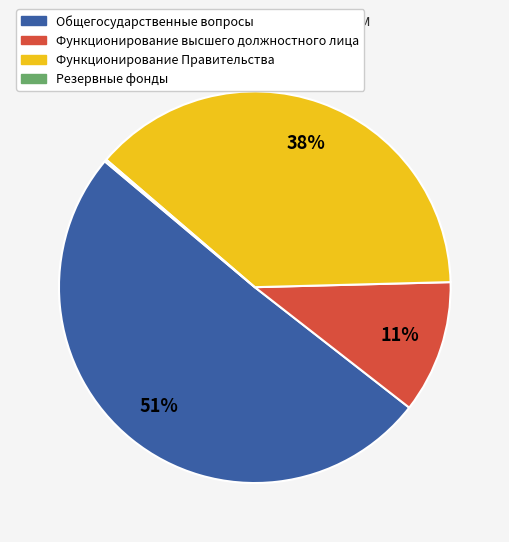

Does any single category account for the majority?

Yes